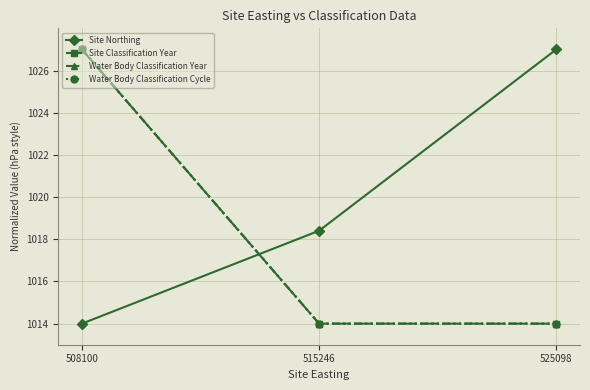

Does the chart have visible grid lines?

Yes